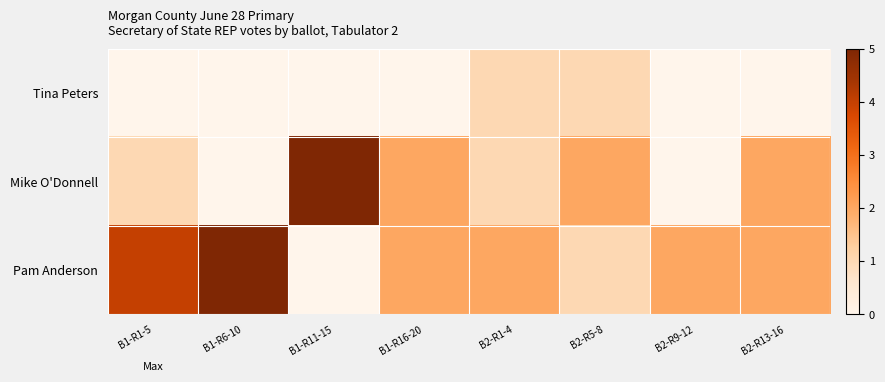

At how many categories does at least one series exceed 4?

2